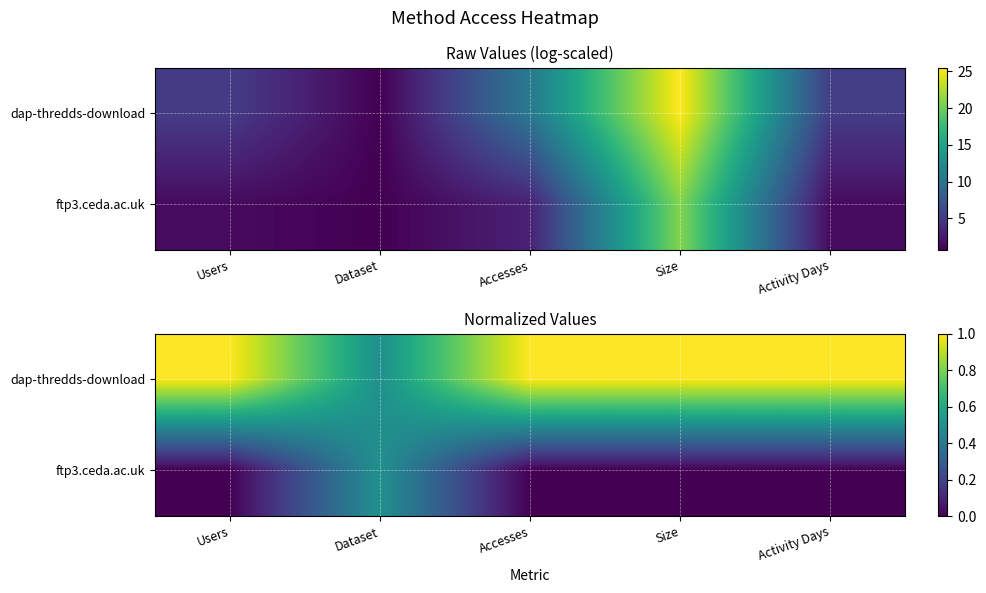

At which label does dap-thredds-download reach its peak?

Users